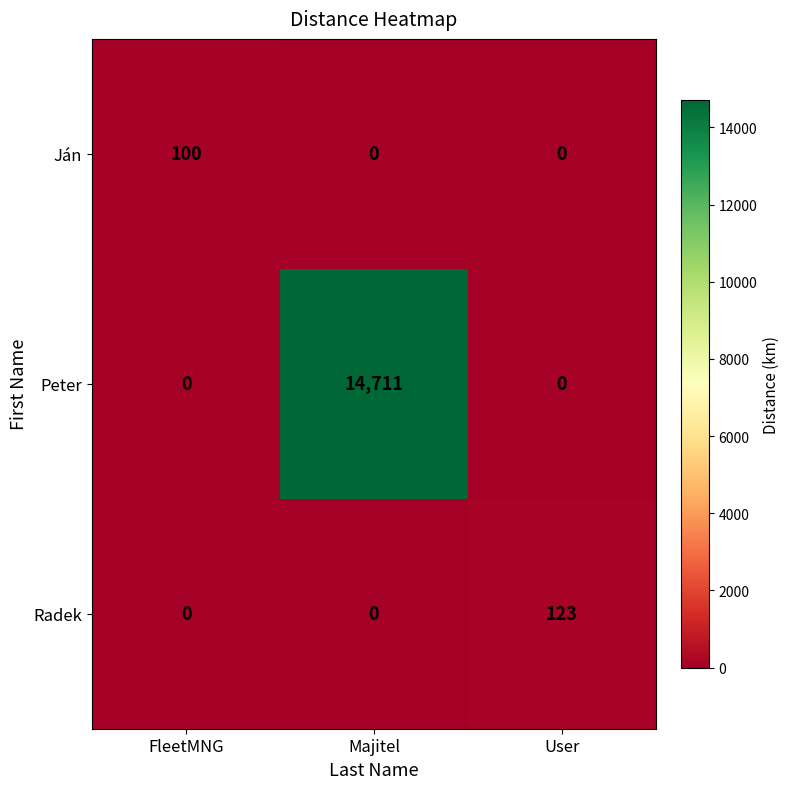

What is the difference between the Peter values at User and Majitel?

14711